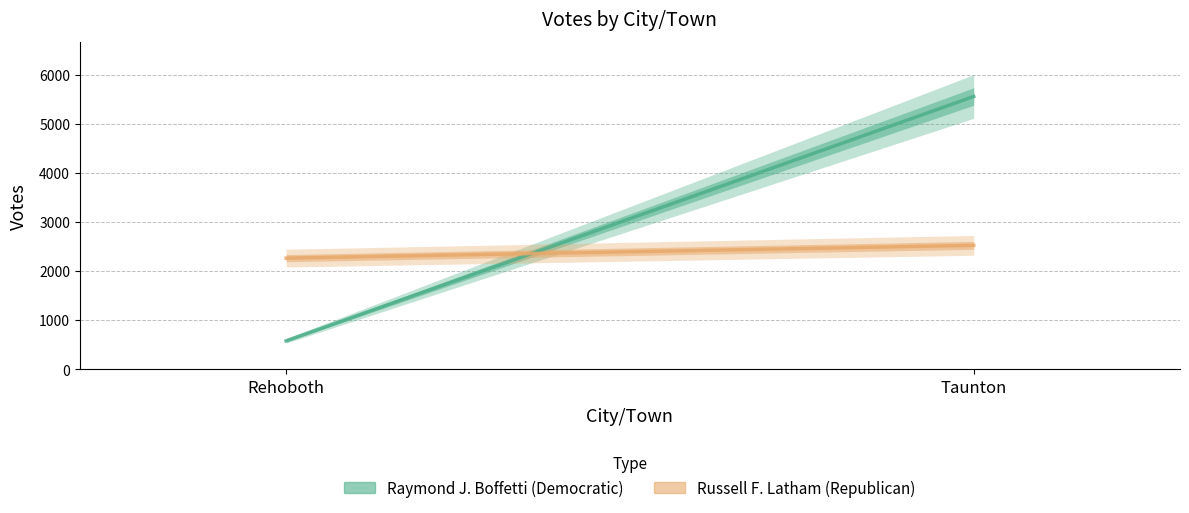

Reading left to right, transcribe all the data shown in this chart.

Raymond J. Boffetti (Democratic): Rehoboth=580	Taunton=5565
Russell F. Latham (Republican): Rehoboth=2267	Taunton=2528